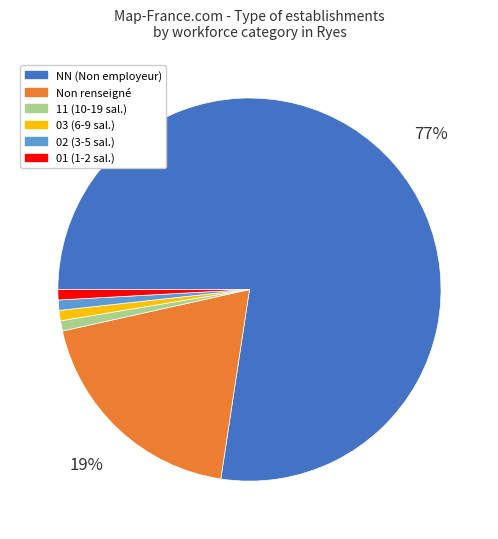

Is it true that 11 (10-19 sal.) is 11% of the pie?

False